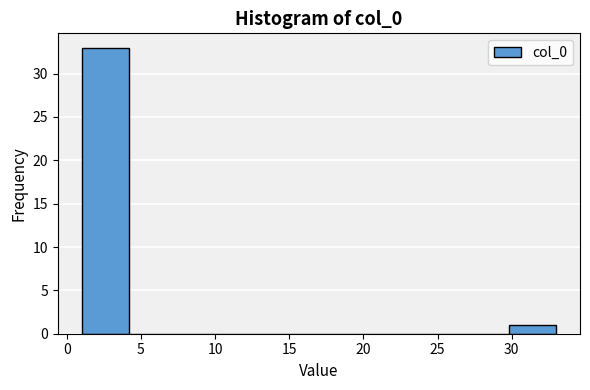

Reading left to right, transcribe this chart: for each bar, give the range it covers on the x-axis and its height. Neither the bar edges nor the heights are printed on the chart, so give them approximately, as read against the axes.

1.0 to 4.2: 33
4.2 to 7.4: 0
7.4 to 10.6: 0
10.6 to 13.8: 0
13.8 to 17.0: 0
17.0 to 20.2: 0
20.2 to 23.4: 0
23.4 to 26.6: 0
26.6 to 29.8: 0
29.8 to 33.0: 1